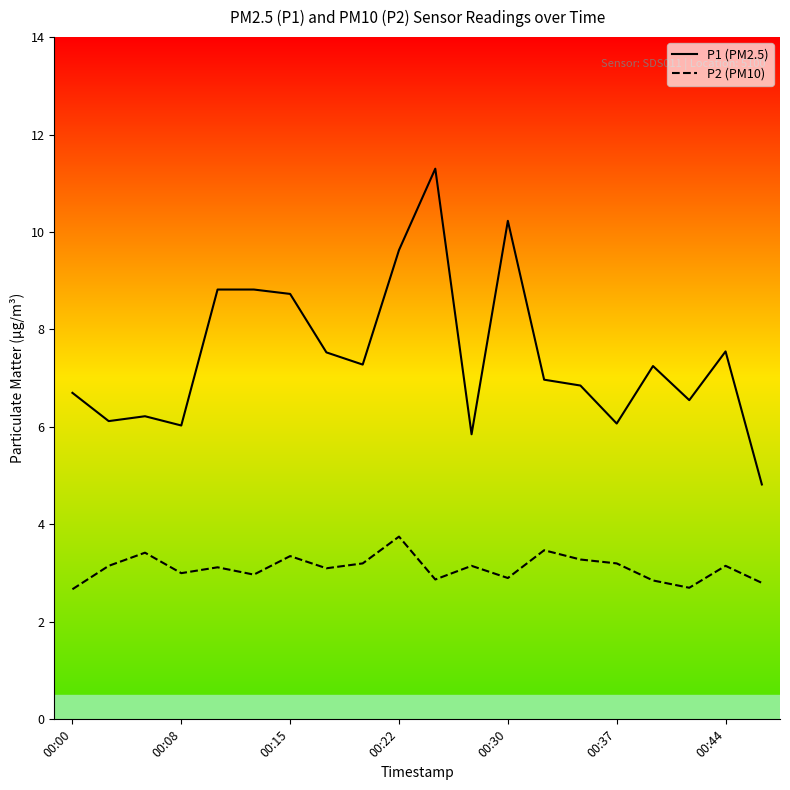

Which series has the widest spread of values?

P1 (PM2.5)